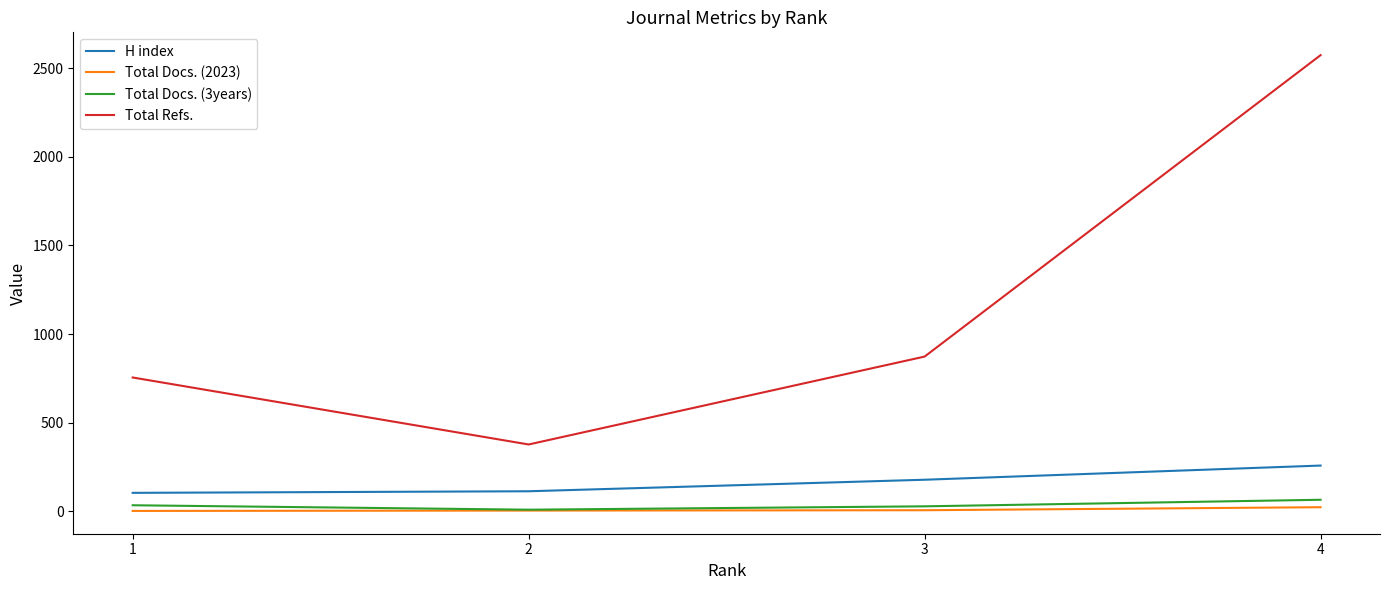

What is the highest value of the H index series?

258